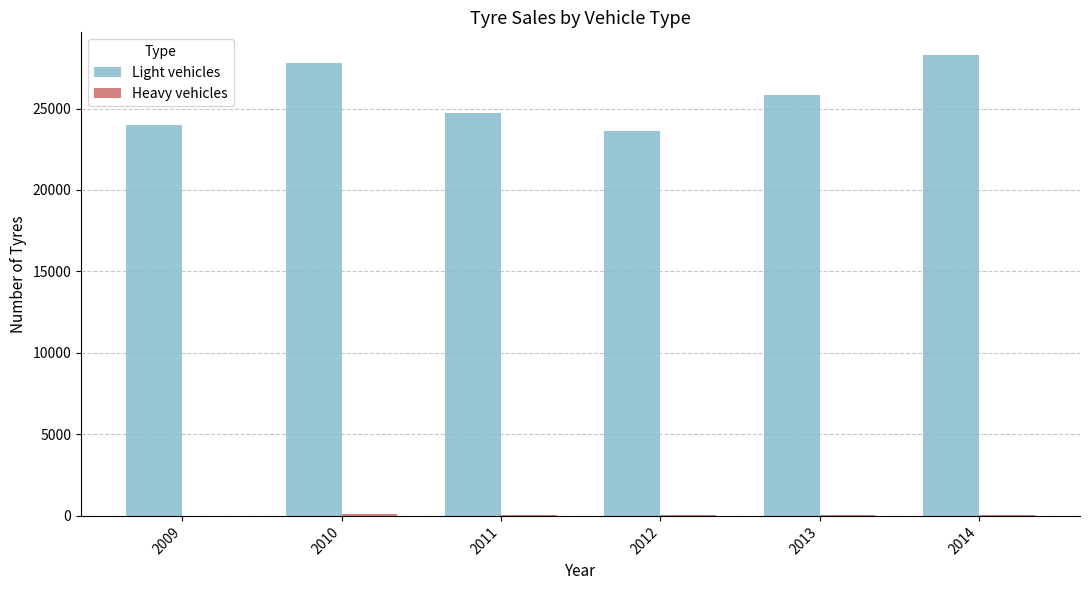

Which series changed the most between 2012 and 2014?

Light vehicles